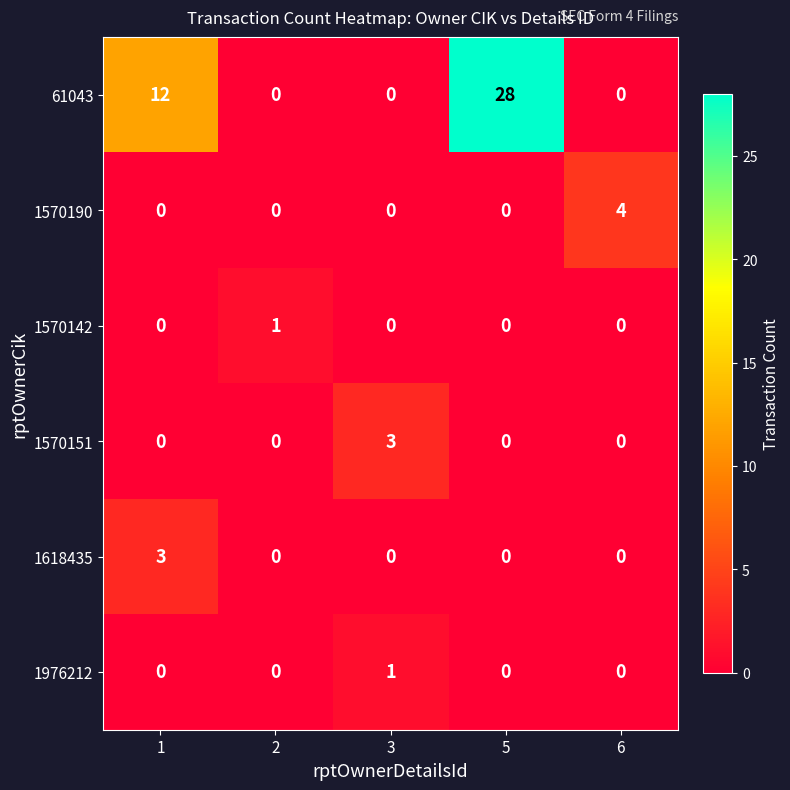

What is the greatest value displayed?

28